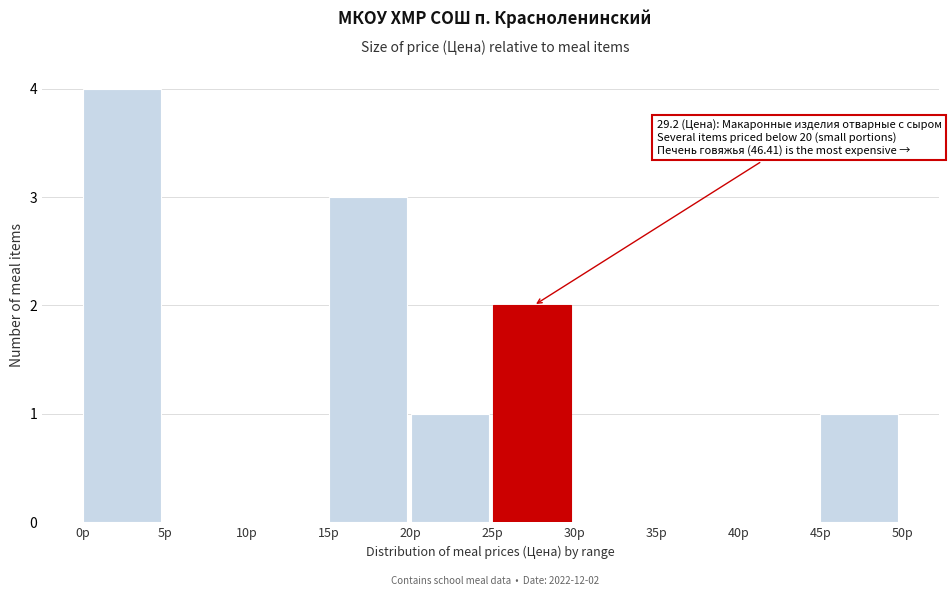

Which range on the x-axis has the tallest bar?

0 to 5